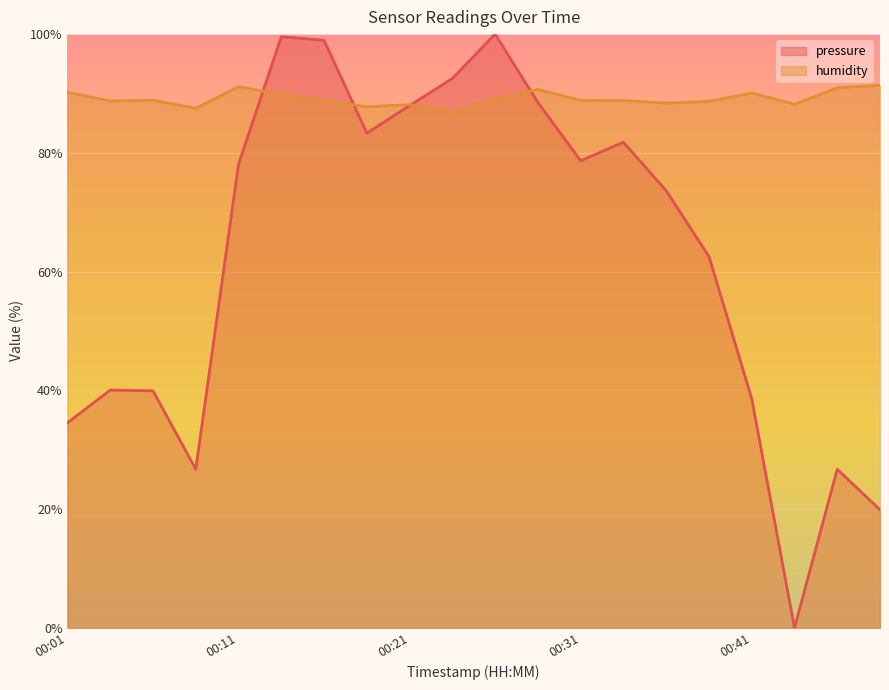

How many data points in pressure are less than 78?

10